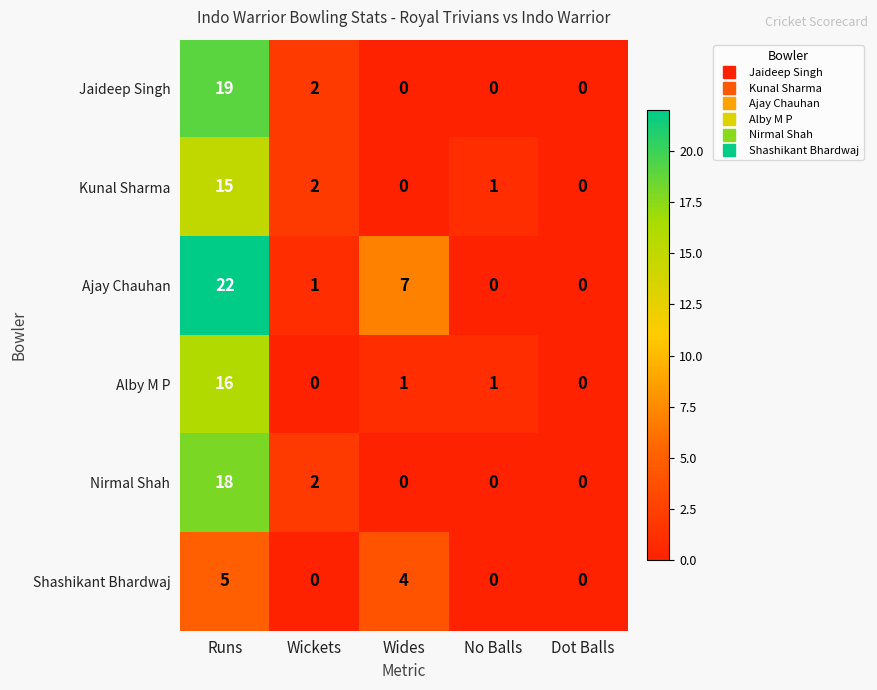

Reading left to right, list all the values displayed in this chart.

Jaideep Singh: Runs=19	Wickets=2	Wides=0	No Balls=0	Dot Balls=0
Kunal Sharma: Runs=15	Wickets=2	Wides=0	No Balls=1	Dot Balls=0
Ajay Chauhan: Runs=22	Wickets=1	Wides=7	No Balls=0	Dot Balls=0
Alby M P: Runs=16	Wickets=0	Wides=1	No Balls=1	Dot Balls=0
Nirmal Shah: Runs=18	Wickets=2	Wides=0	No Balls=0	Dot Balls=0
Shashikant Bhardwaj: Runs=5	Wickets=0	Wides=4	No Balls=0	Dot Balls=0